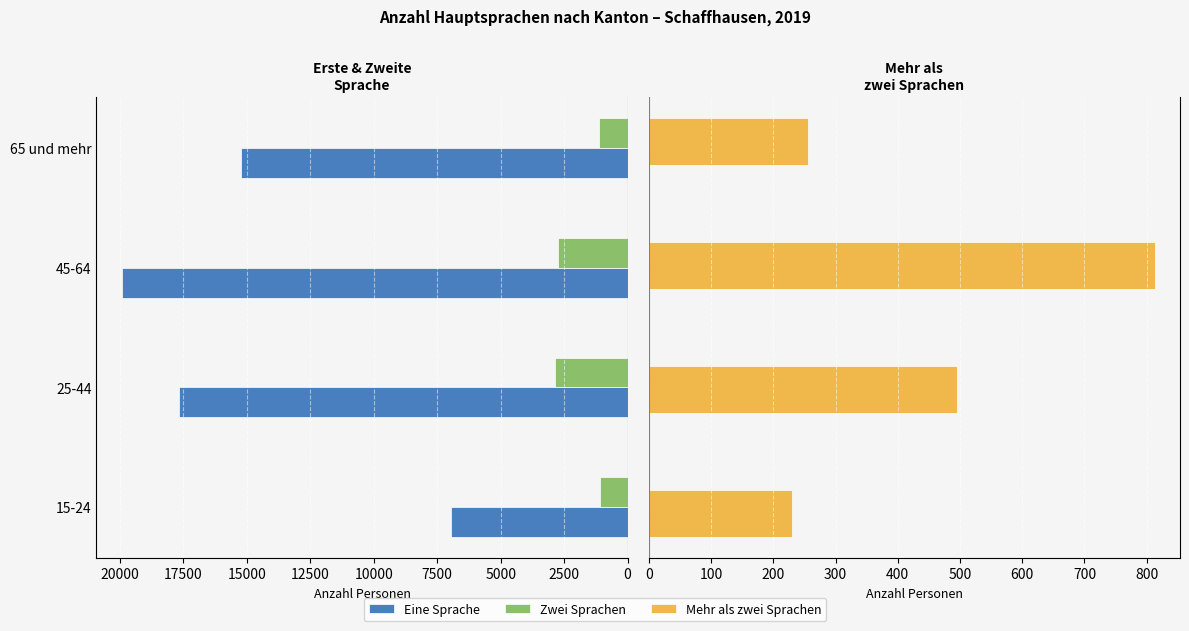

Reading left to right, list all the values displayed in this chart.

Eine Sprache: 6961.2	17646.2	19916.2	15215.3
Zwei Sprachen: 1090.9	2858.5	2738.9	1123.7
Mehr als zwei Sprachen: 229.8	495.3	812.9	256.0